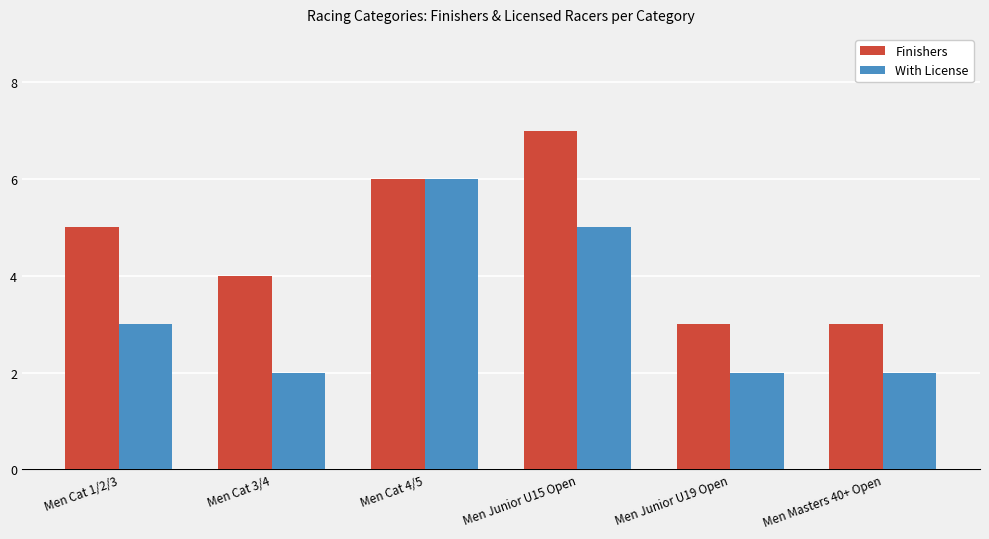

What is the maximum value for Finishers?

7